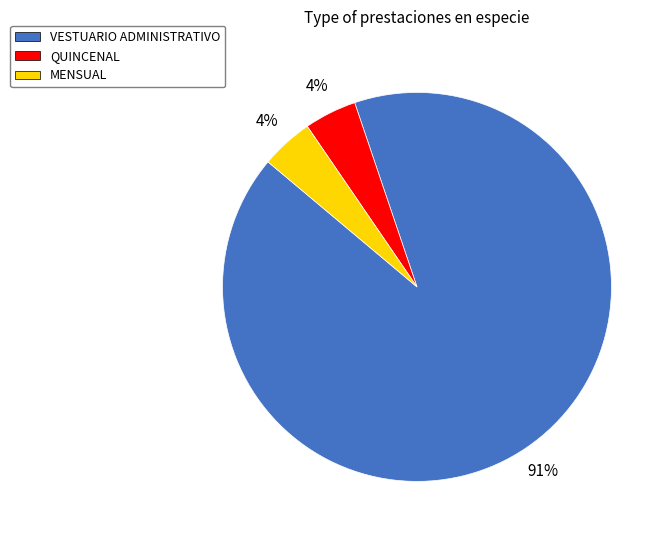

Count the number of slices in the pie.

3